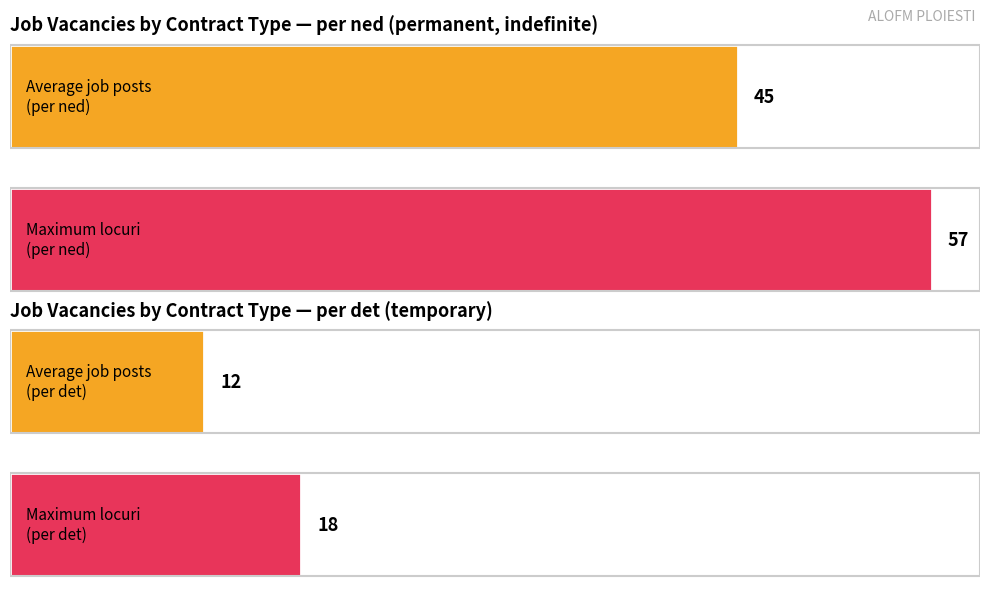

Which series has the largest total across all categories?

per ned